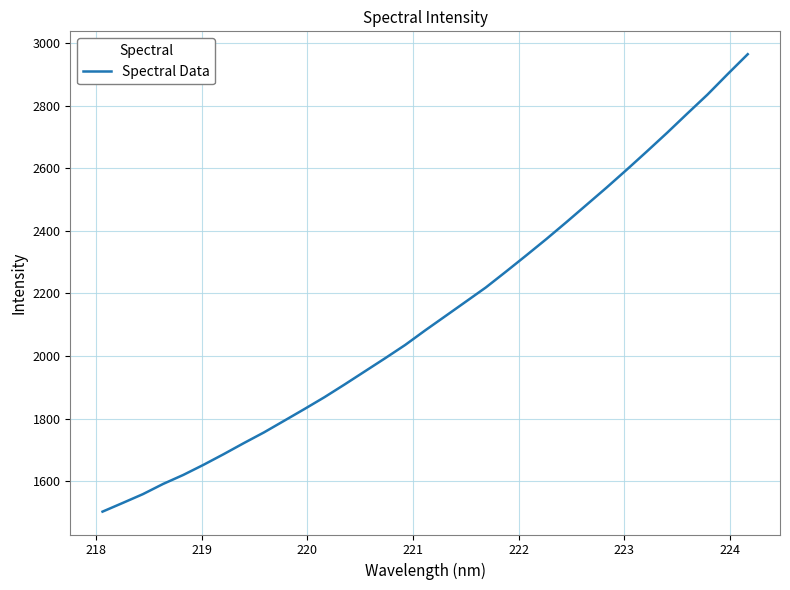

What is the difference between the maximum and minimum values?

1462.1